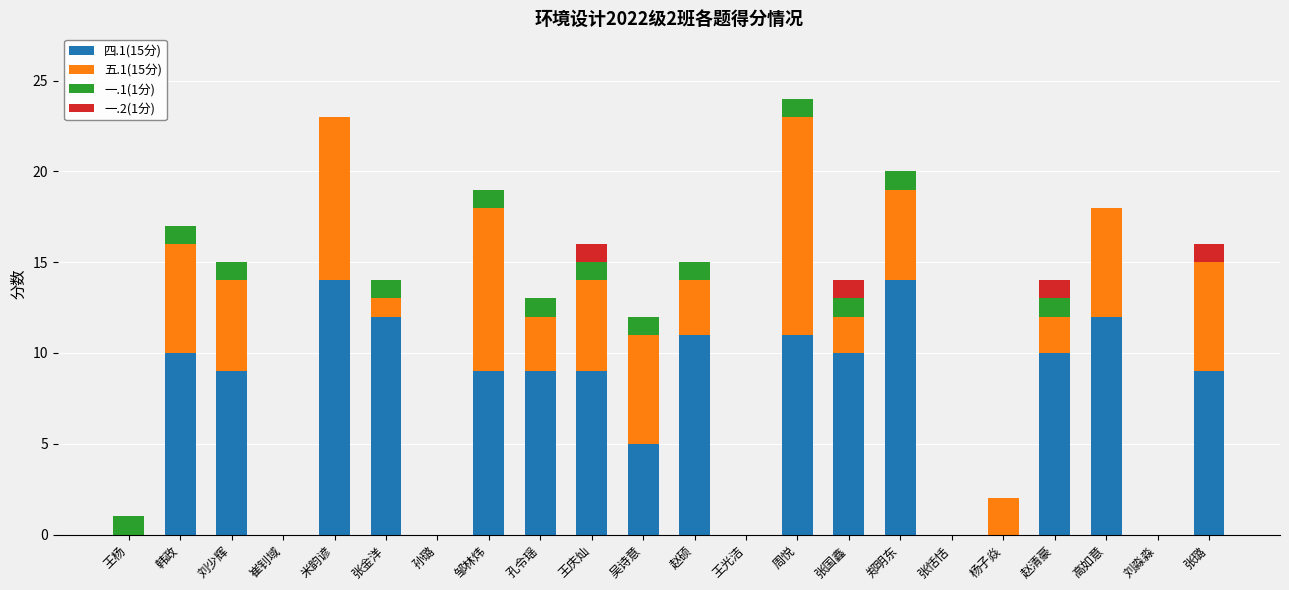

True or false: 四.1(15分) has a value of 4 at 赵清豪.

False